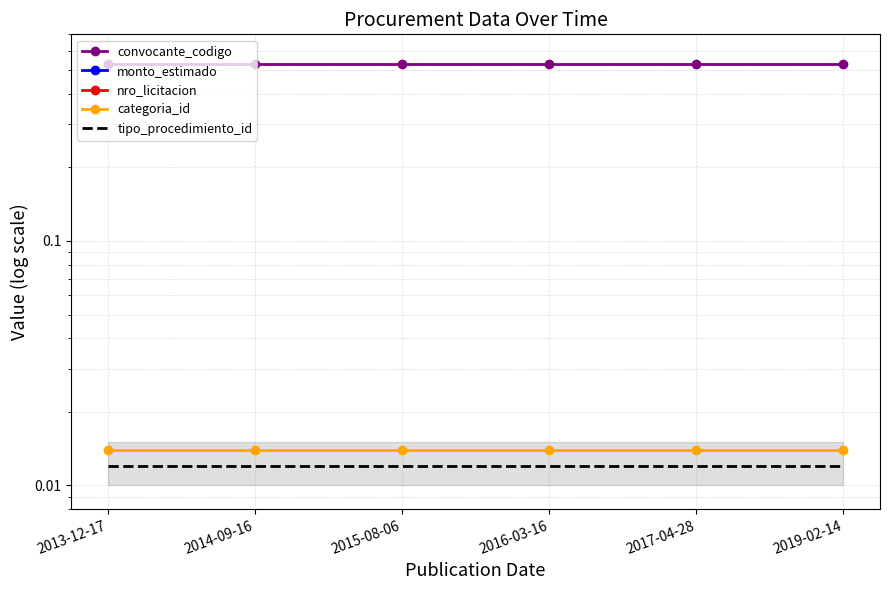

Between 2015-08-06 and 2016-03-16, which series saw the biggest shift?

monto_estimado